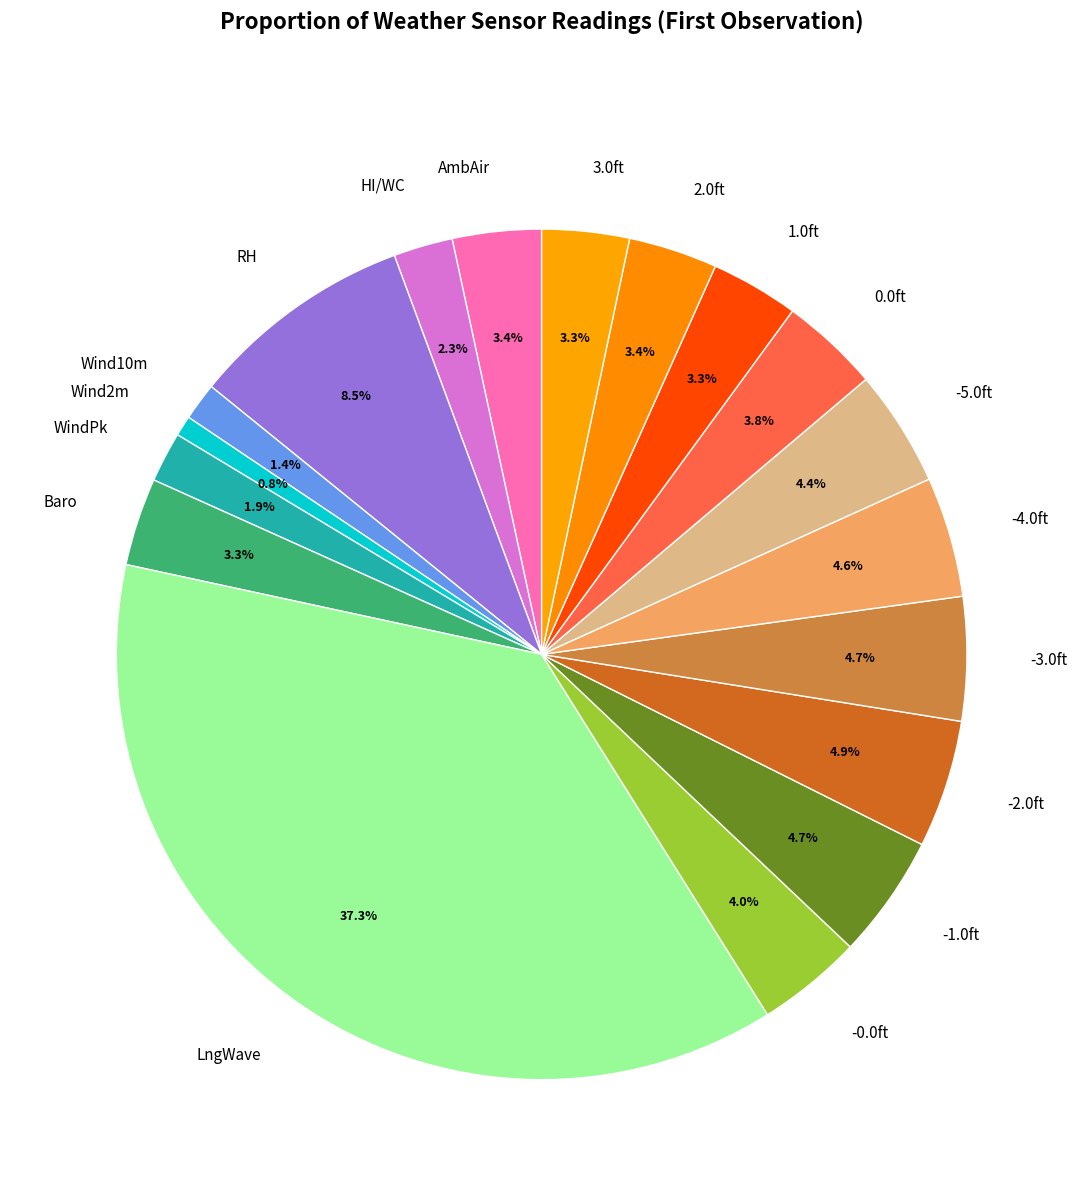

Which category has the biggest portion of the pie?

LngWave